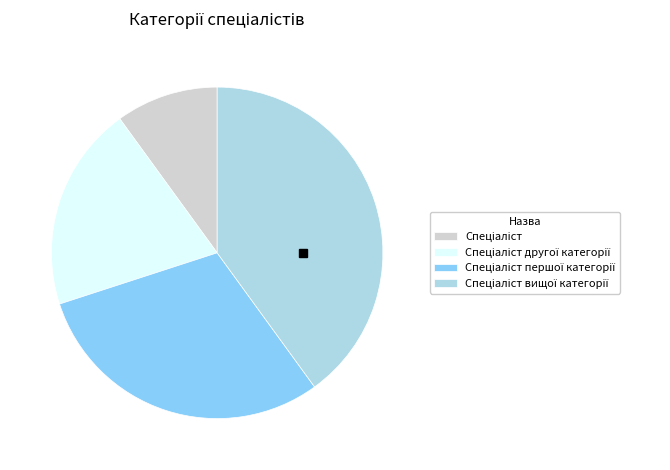

Does any single category account for the majority?

No